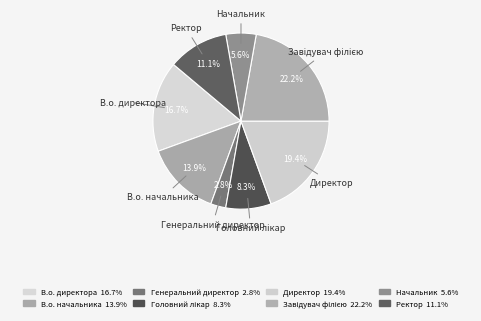

Is it true that В.о. начальника is 14% of the pie?

True